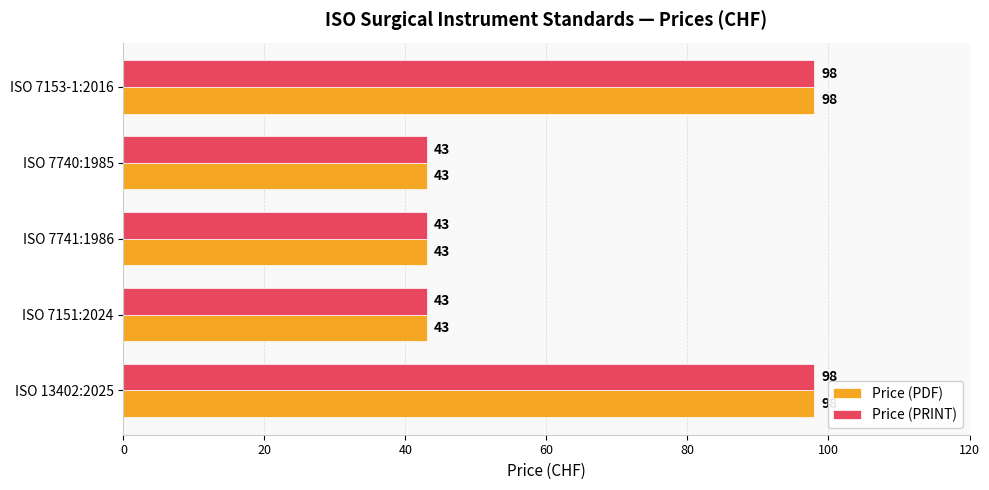

How many values in the Price (PDF) series exceed 43?

2